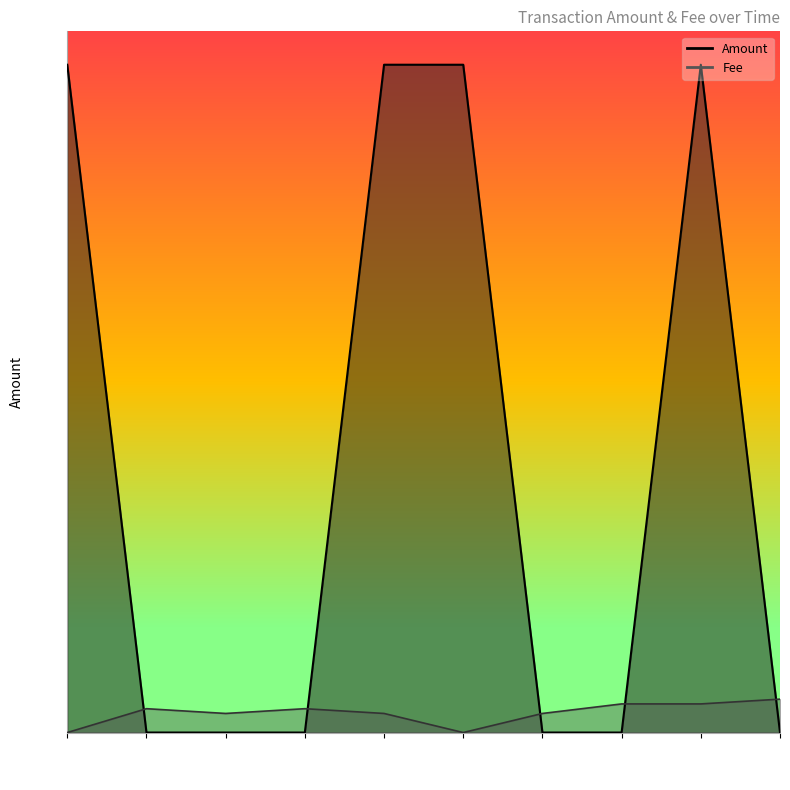

The value of Amount at 20:17:09 is 6812.4. True or false?

True